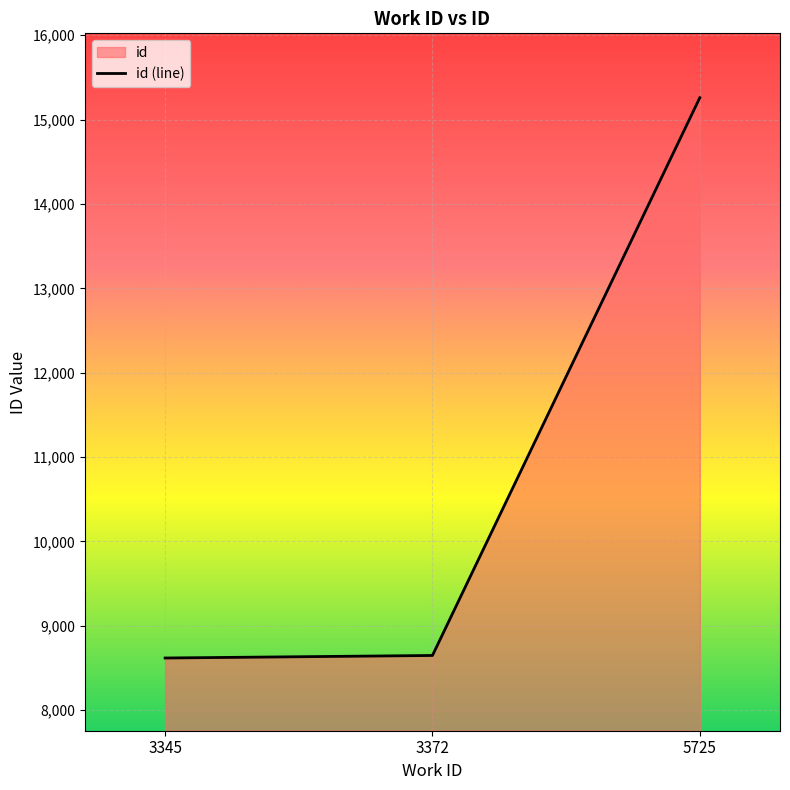

The value at 3372 is 13817. True or false?

False